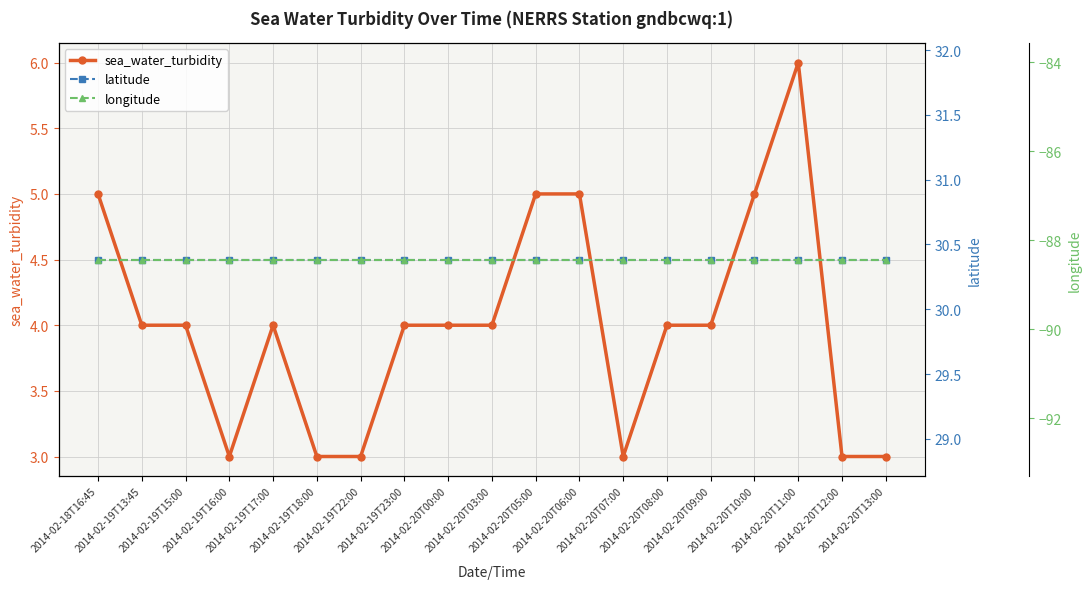

What position from the left is 2014-02-20T12:00?

18